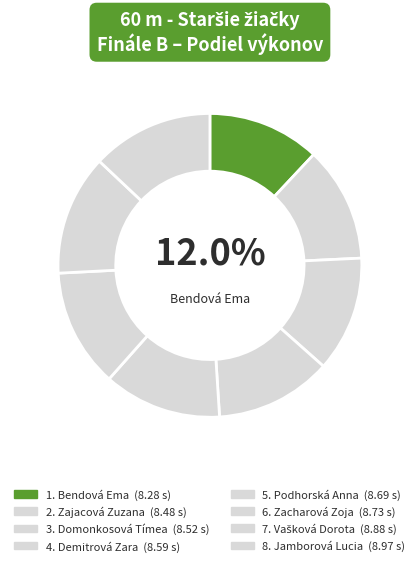

How many slices are in this pie chart?

8